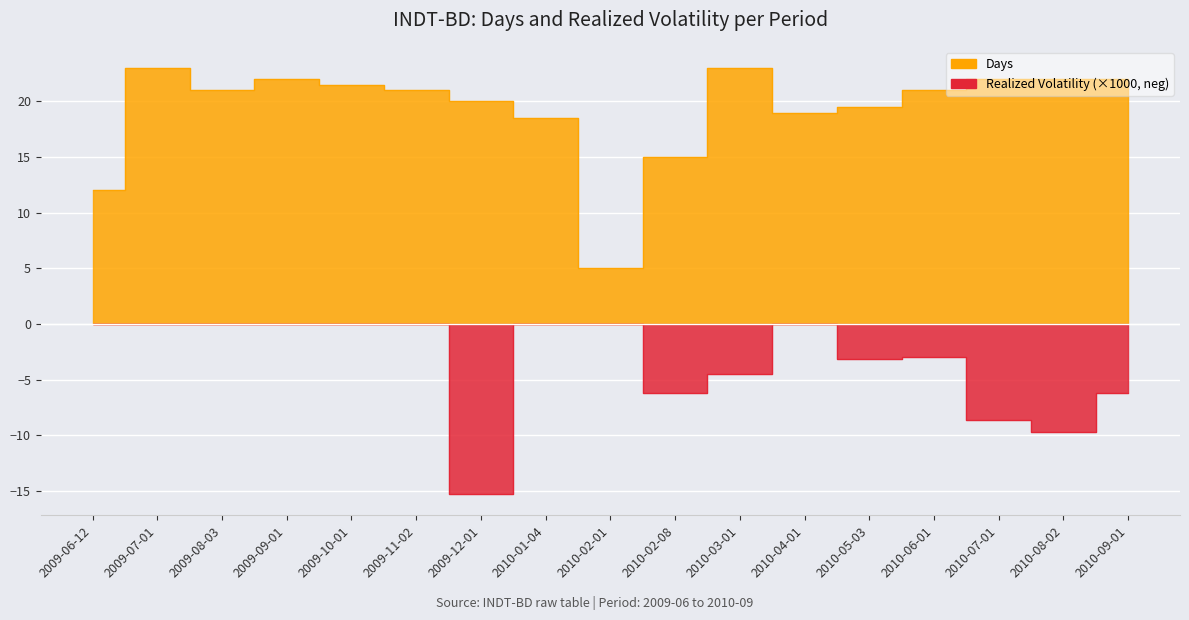

At which category is the sum across all series the highest?

2009-07-01